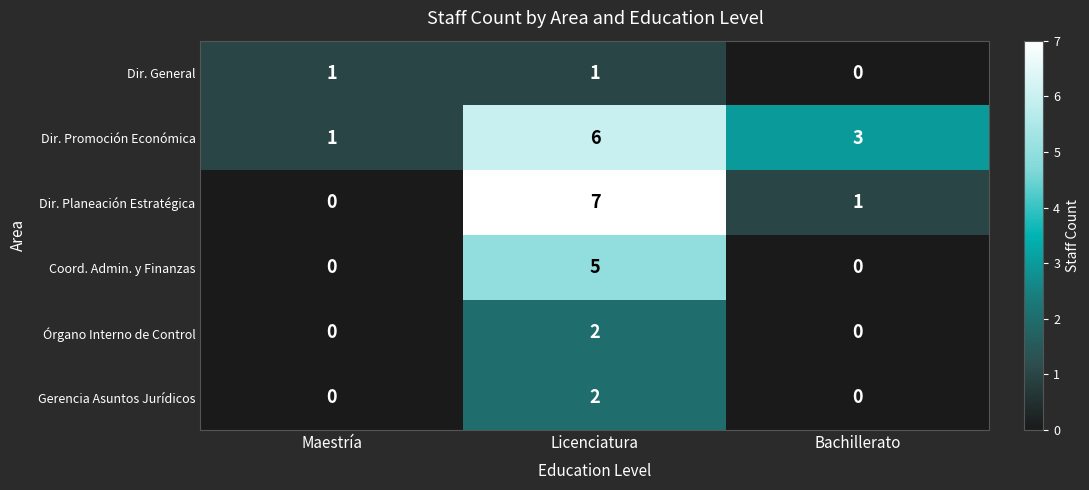

Reading left to right, transcribe all the data shown in this chart.

Dir. General: Maestría=1	Licenciatura=1	Bachillerato=0
Dir. Promoción Económica: Maestría=1	Licenciatura=6	Bachillerato=3
Dir. Planeación Estratégica: Maestría=0	Licenciatura=7	Bachillerato=1
Coord. Admin. y Finanzas: Maestría=0	Licenciatura=5	Bachillerato=0
Órgano Interno de Control: Maestría=0	Licenciatura=2	Bachillerato=0
Gerencia Asuntos Jurídicos: Maestría=0	Licenciatura=2	Bachillerato=0